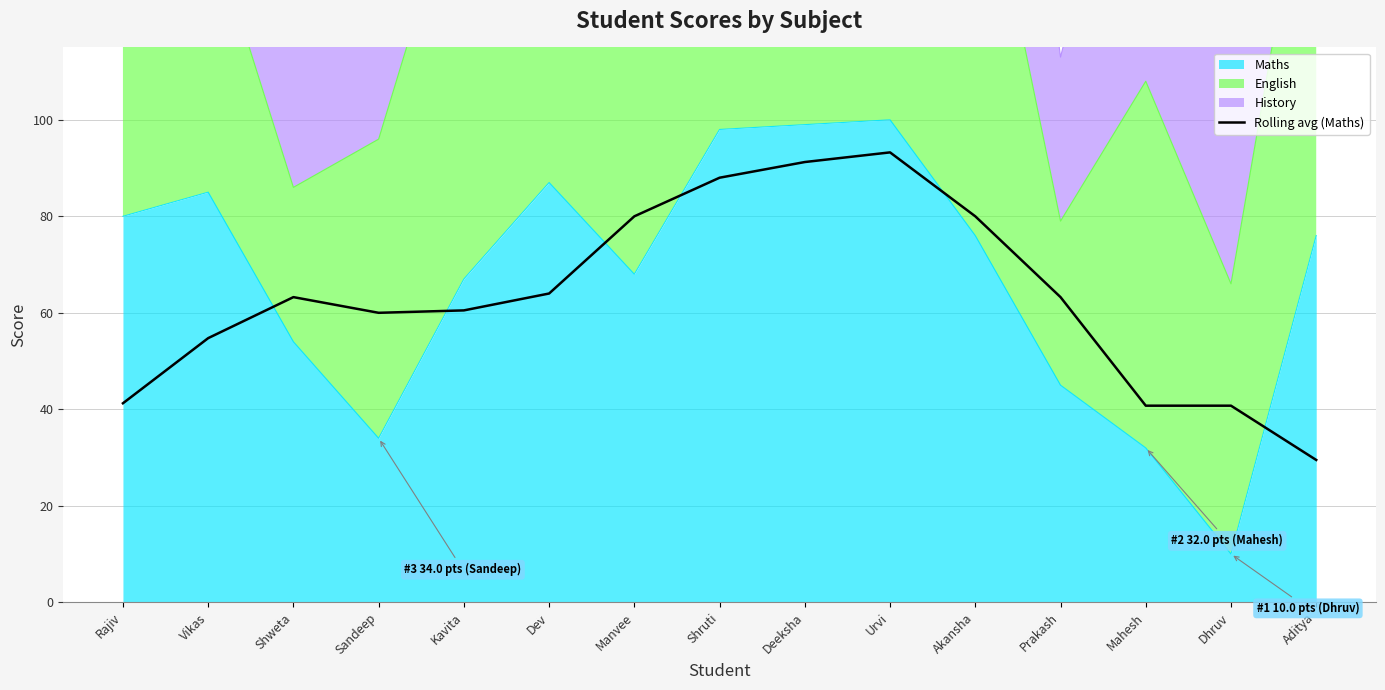

What is the sum of all values?

950.5